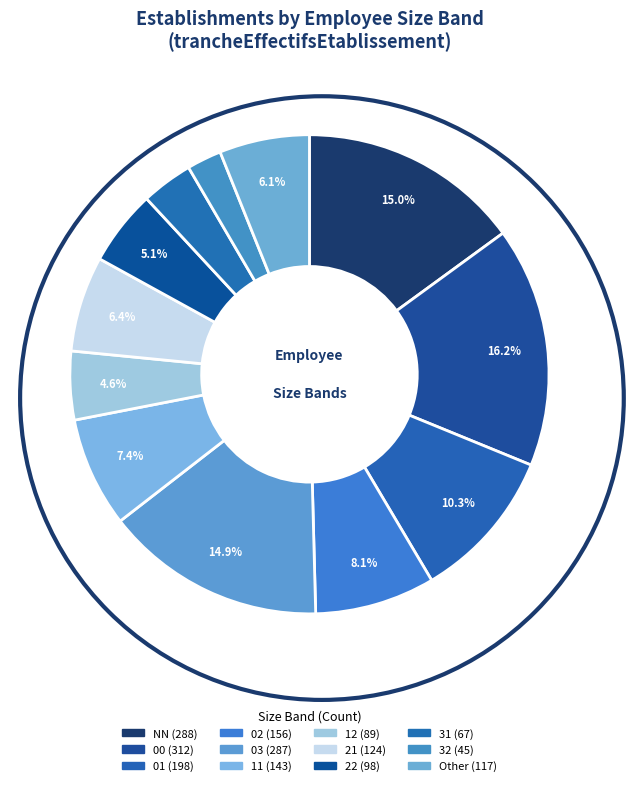

To the nearest percent, what percentage of the pie is Other?

6%